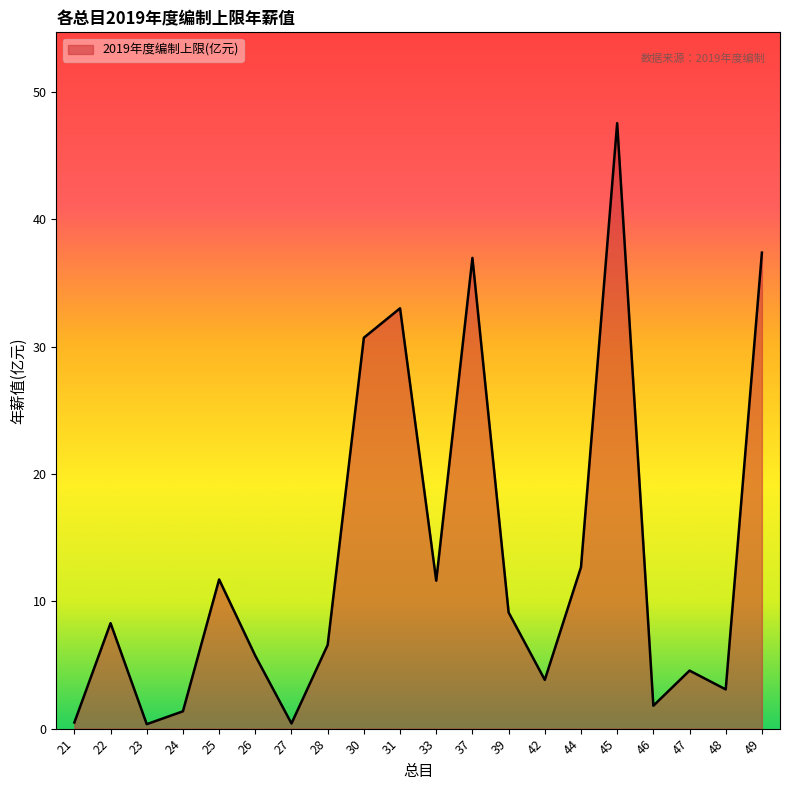

True or false: the data has more than 0 interior local peaks.

True